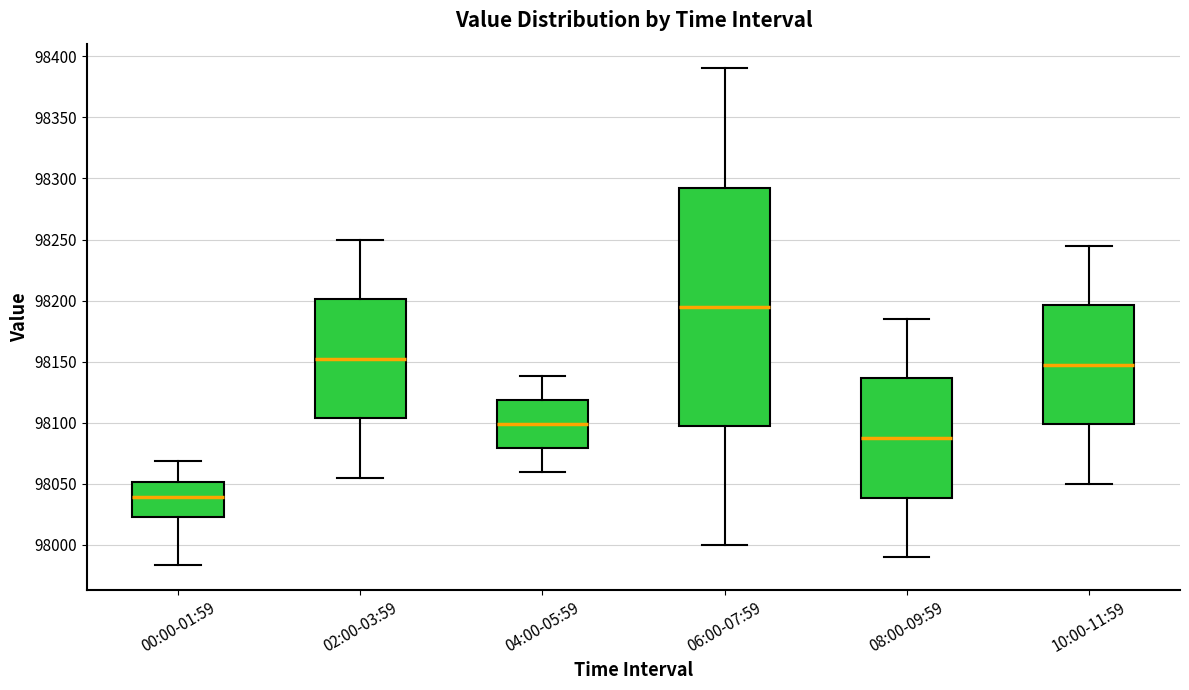

Where is the lower edge of the box for 08:00-09:59 on the y-axis? The values are not printed on the chart, so give them approximately, as read against the axis.

98040